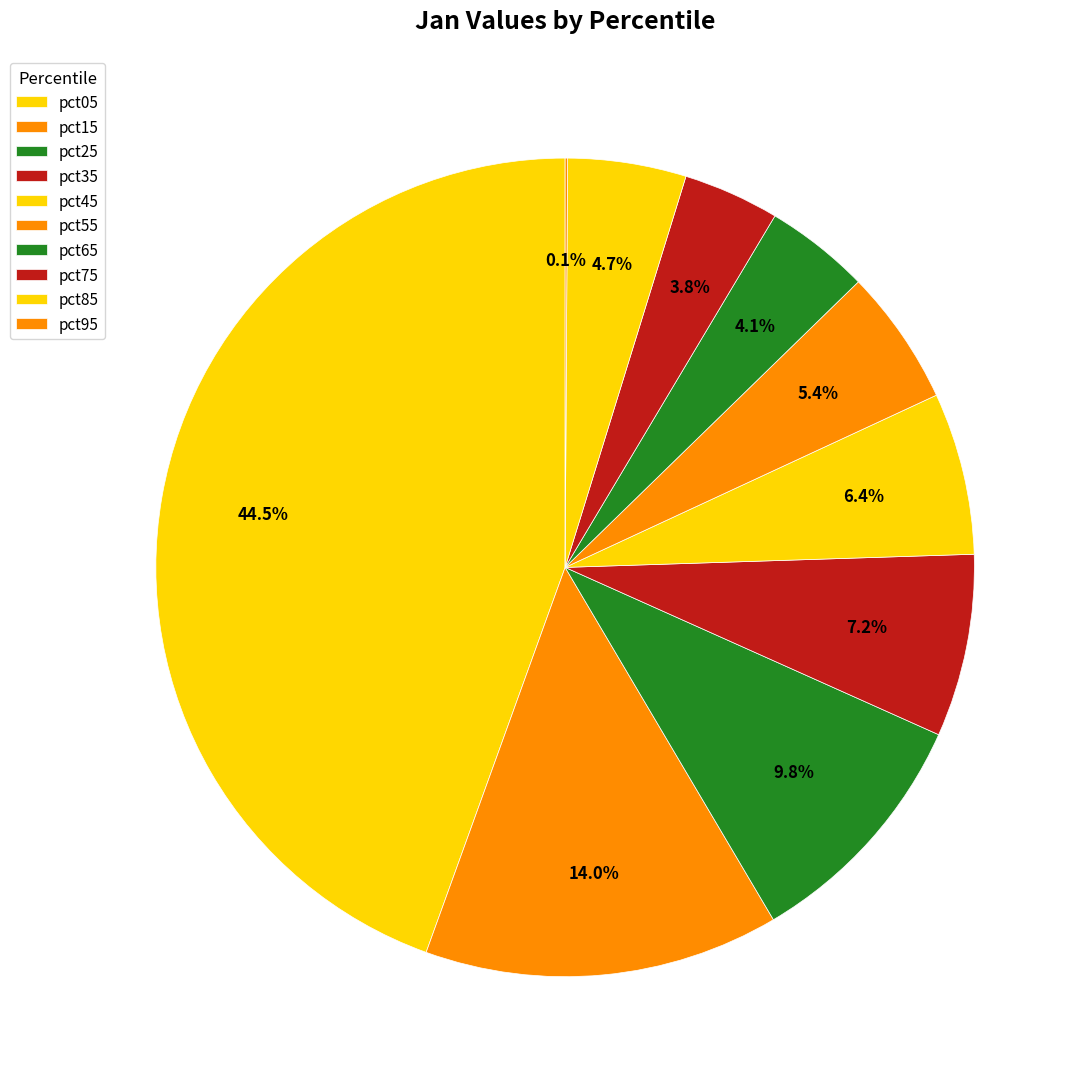

Does any single category account for the majority?

No